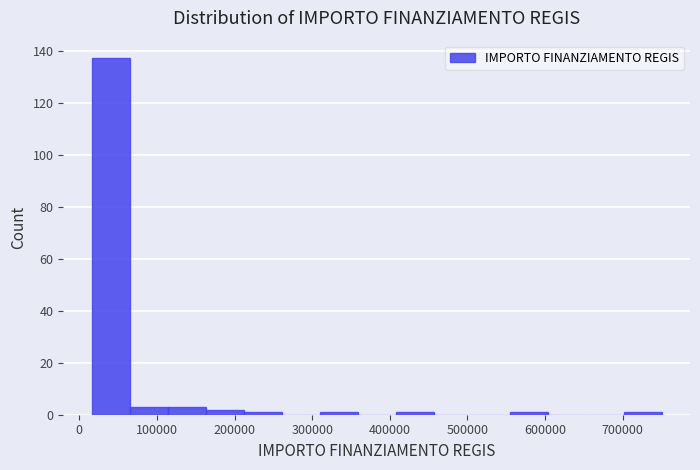

Over which range of the x-axis is the bar tallest?

20000 to 60000